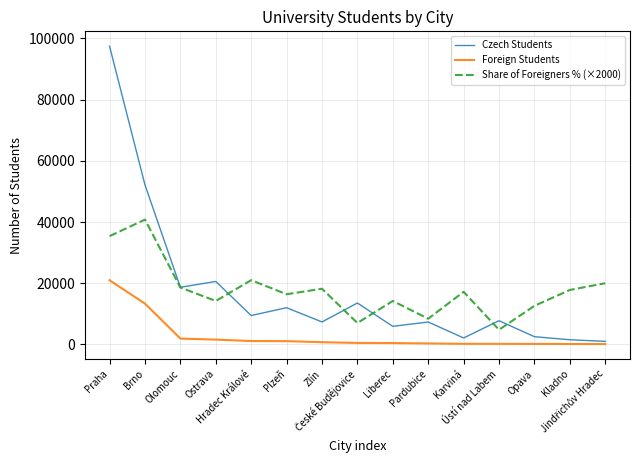

In Share of Foreigners % (×2000), how many points are lower than both neighbors (excluding endpoints)?

5